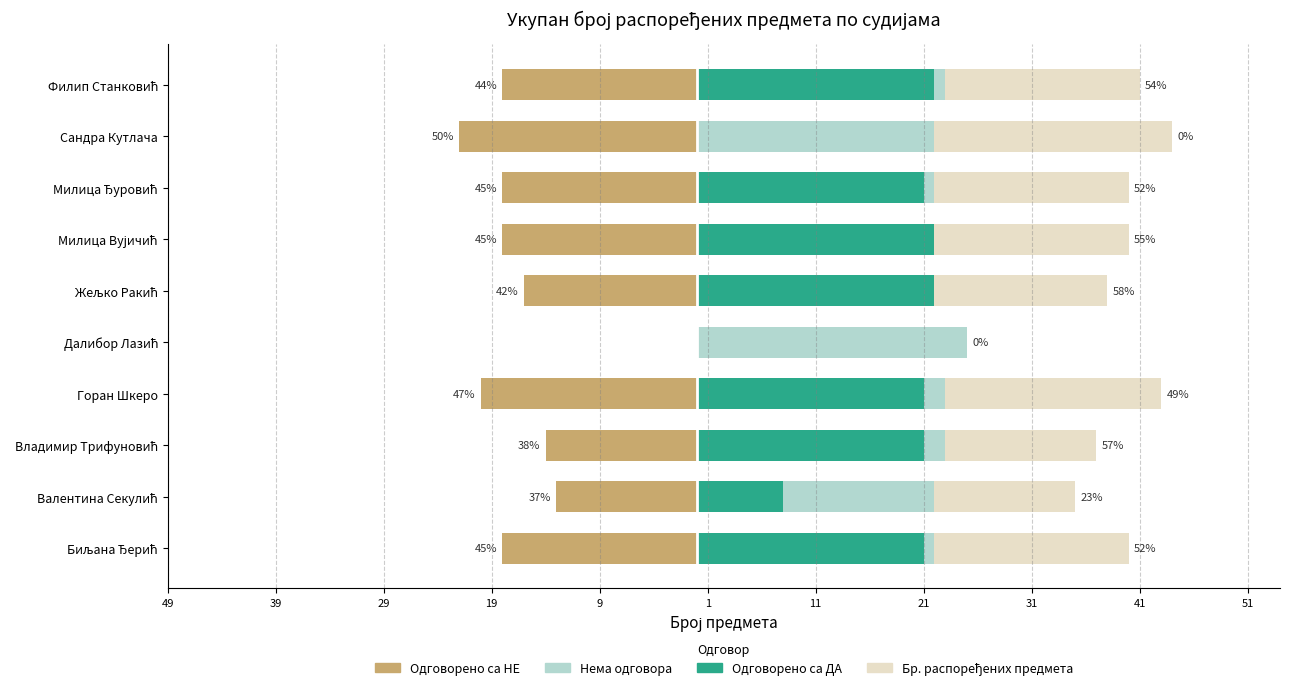

What is the sum of all Бр. распоређених предмета values?

157